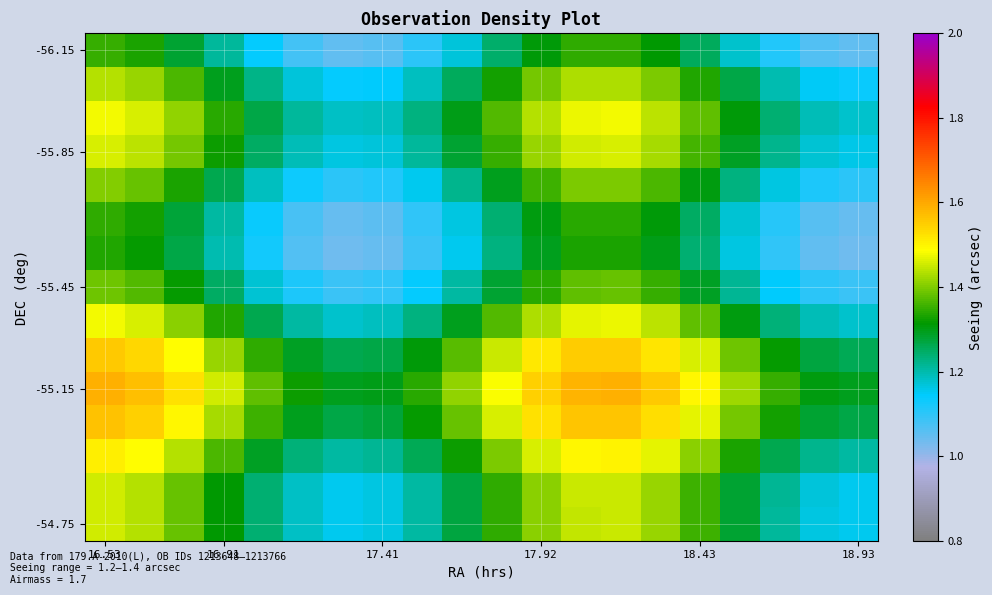

Which series has the largest range (max minus min)?

-56.15